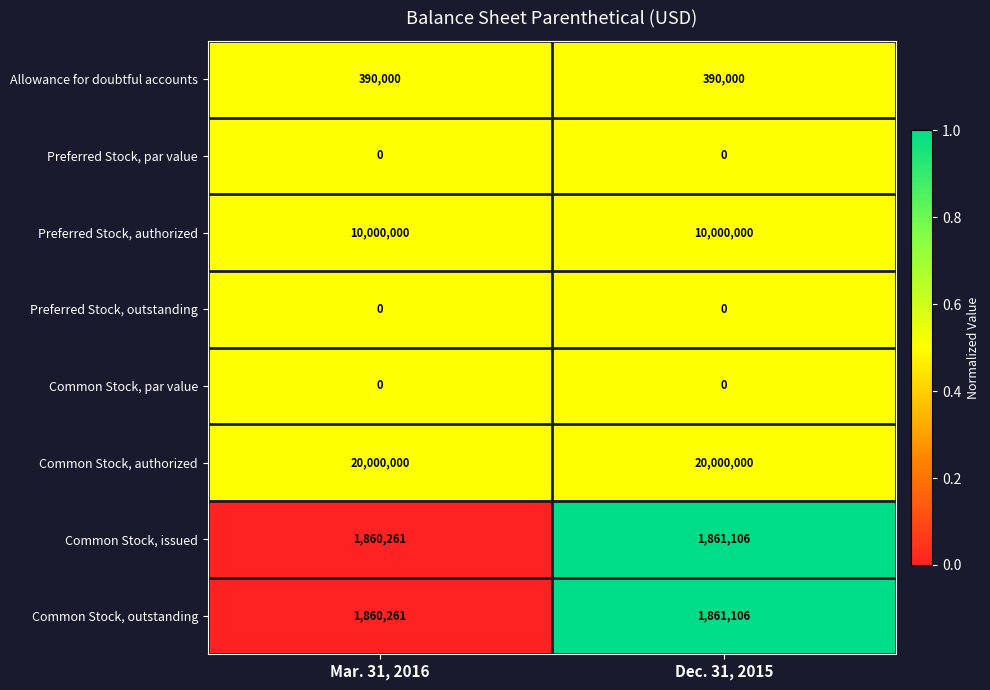

What is the greatest value displayed?

20000000